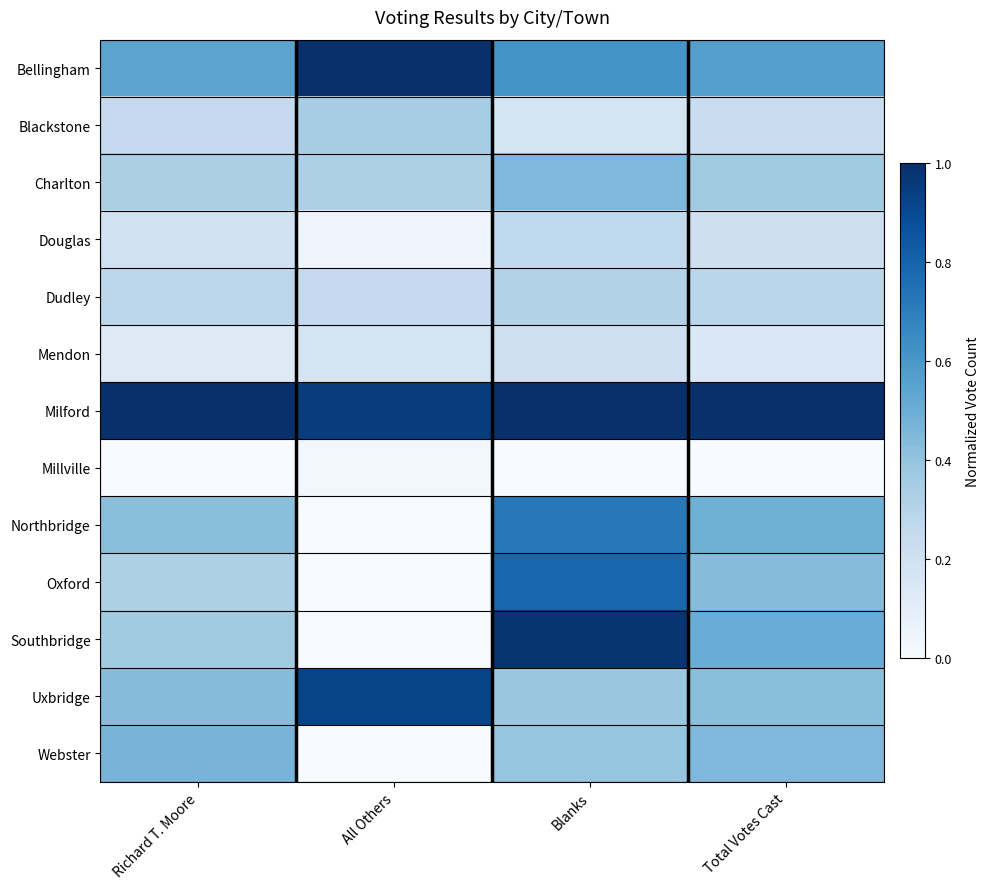

What is the spread (max minus min) of values at Total Votes Cast?

1.0